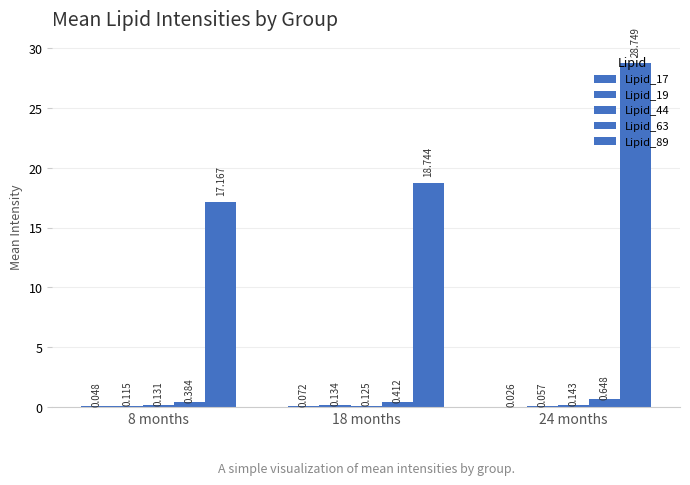

Does the chart contain stacked bars?

No